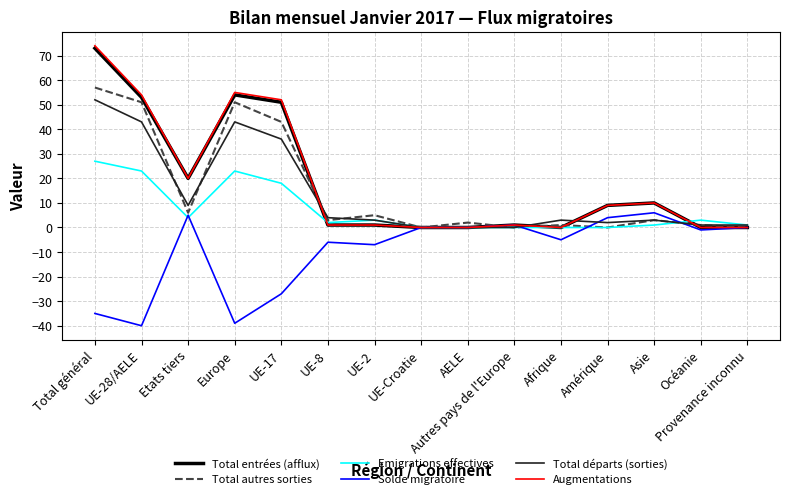

Which series has the largest range (max minus min)?

Augmentations